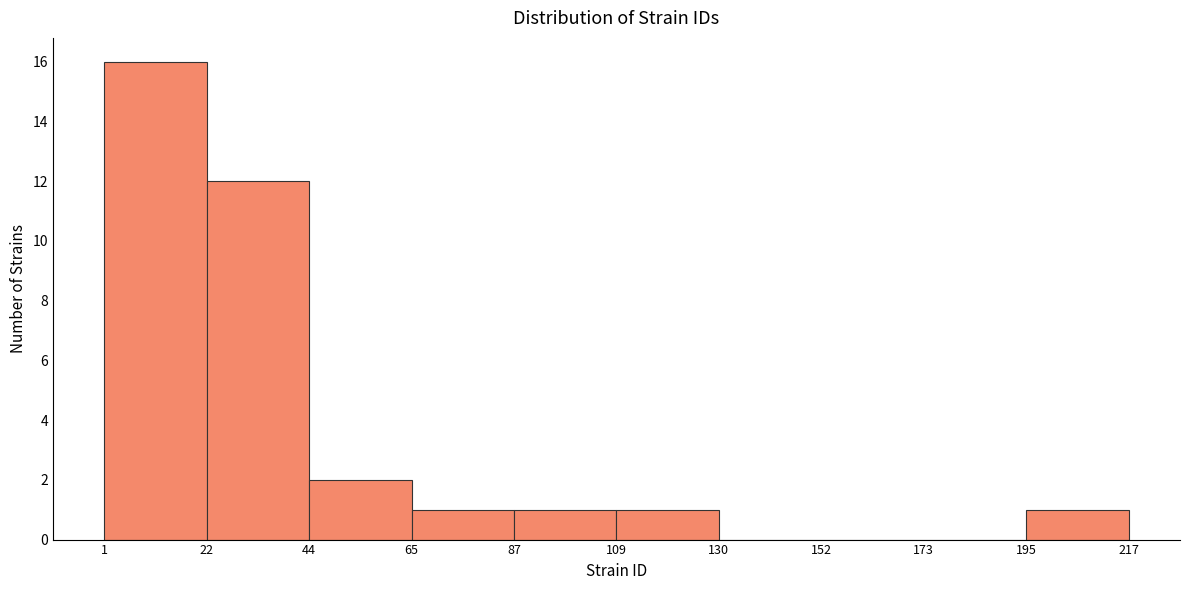

How tall is the bar that spans 109 to 130 on the x-axis? The values are not printed on the chart, so give them approximately, as read against the axis.

1